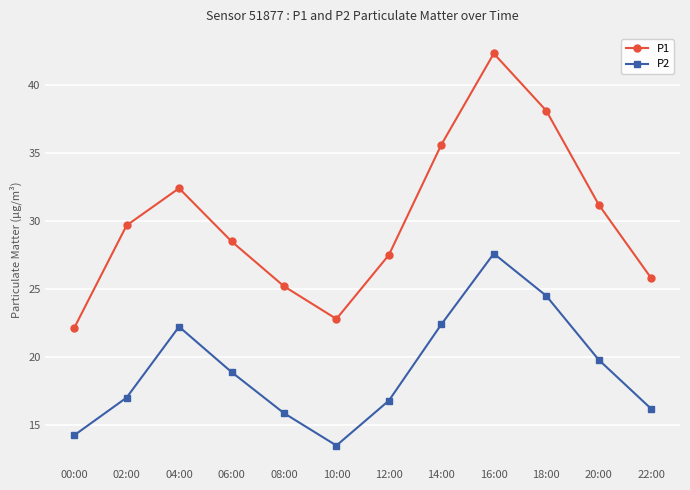

Which series has the widest spread of values?

P1